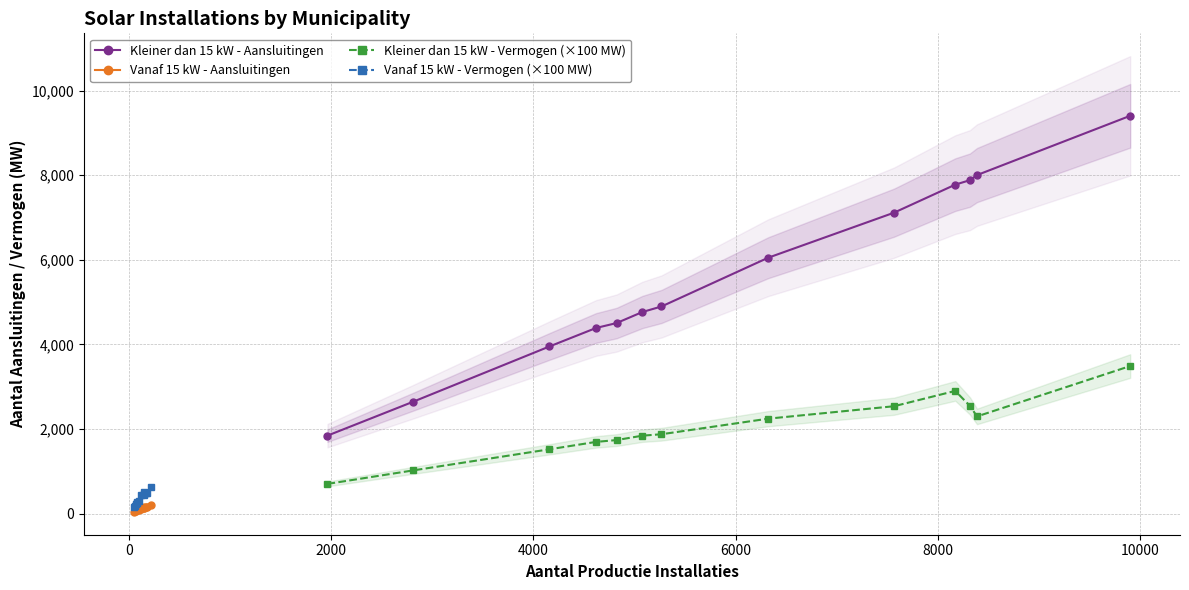

How many distinct data groups are displayed?

4